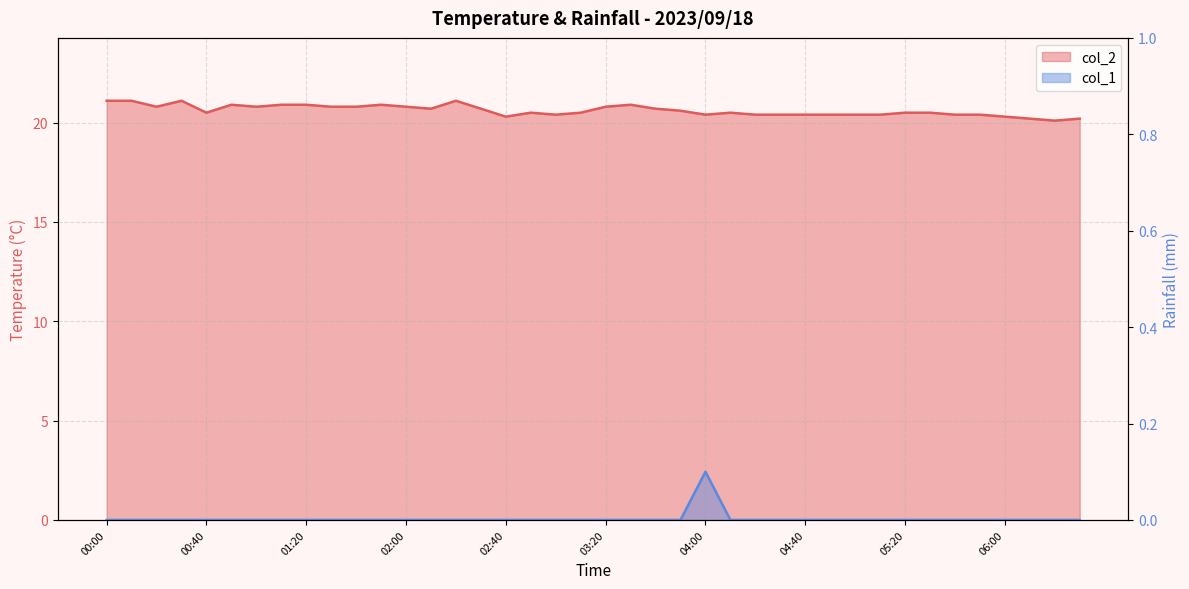

What is the value of the col_2 point at the 23rd from the left?

20.7